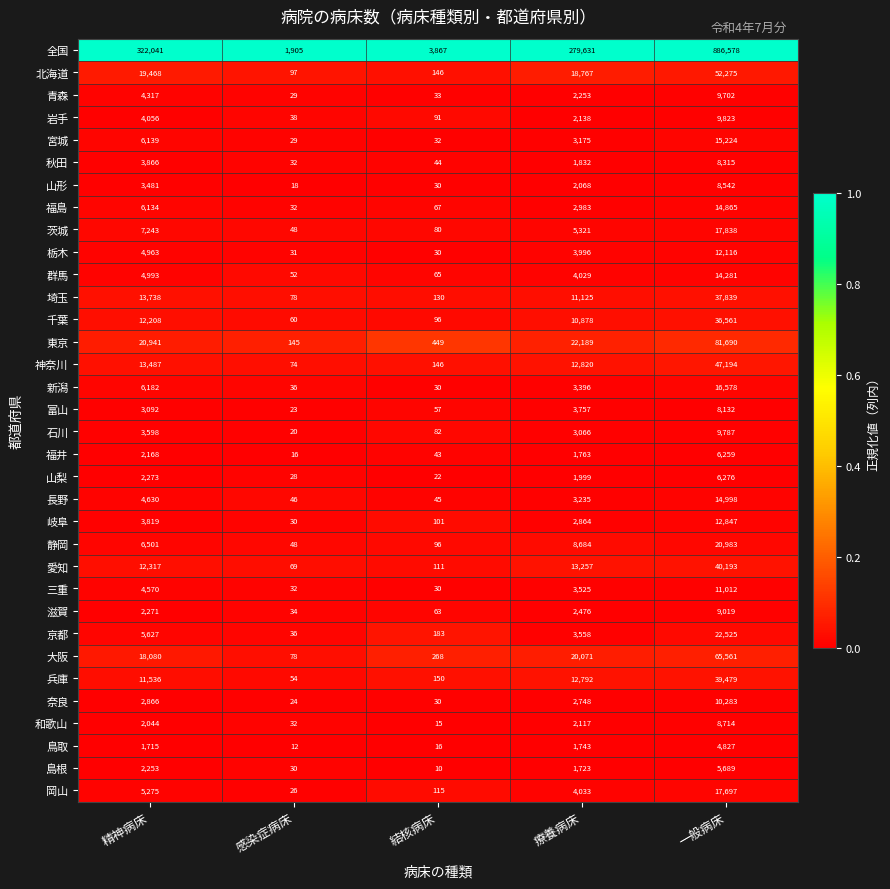

What is the difference between the 茨城 values at 精神病床 and 感染症病床?

7195